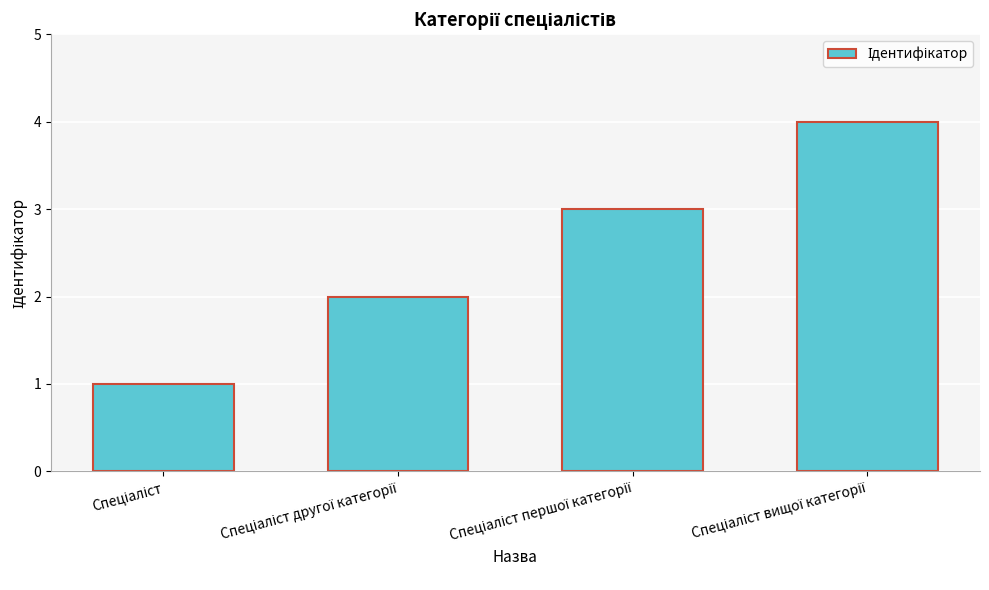

What is the maximum value shown in the chart?

4